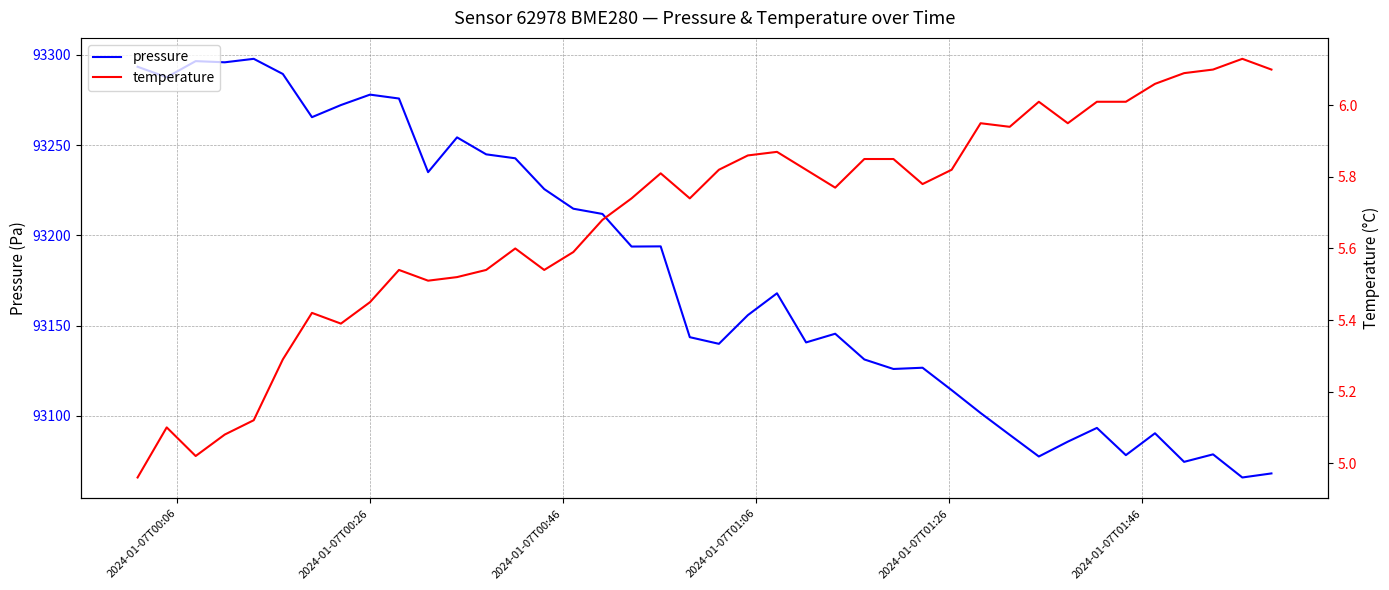

What is the minimum value for pressure?

93065.8